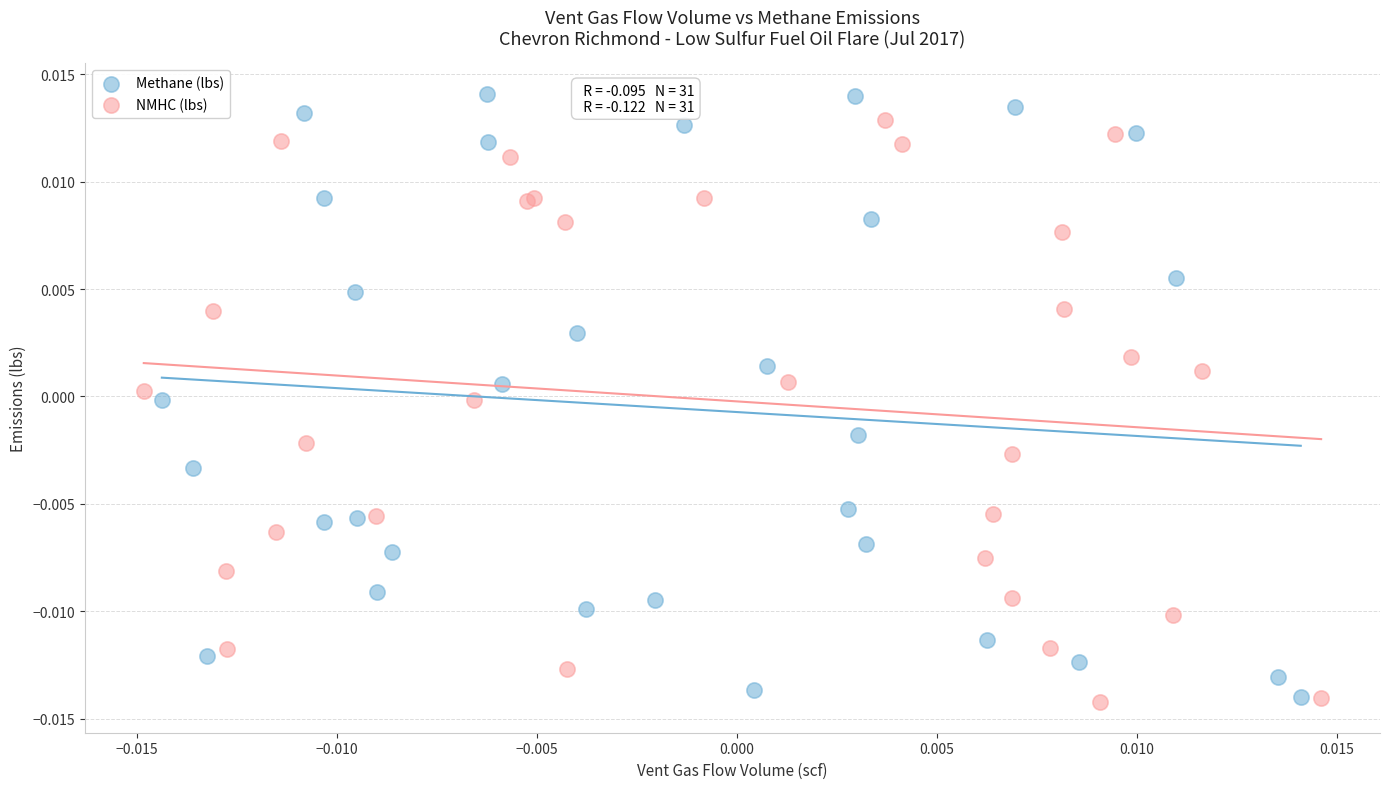

Which series has the widest spread of Y values?

Methane (lbs)